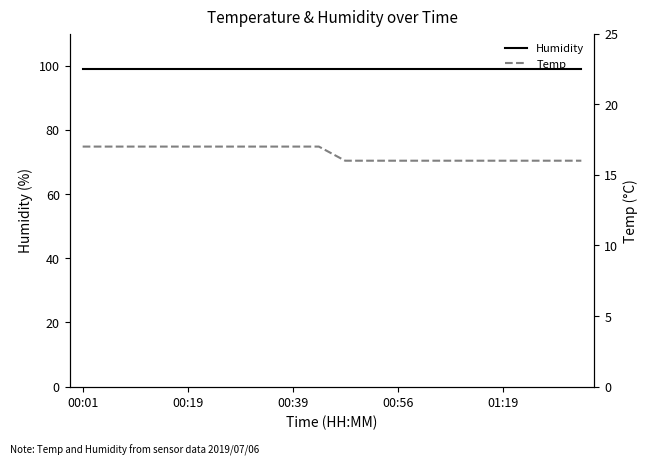

At which category does the chart reach its minimum across all series?

10